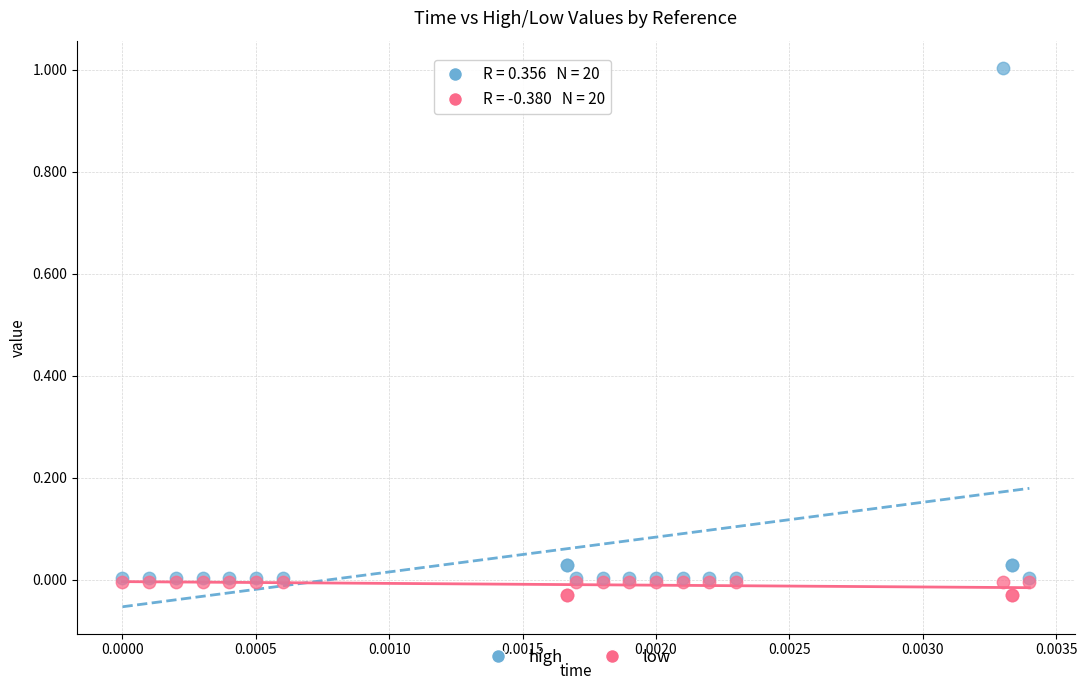

What are all the series names shown in the legend?

high, low